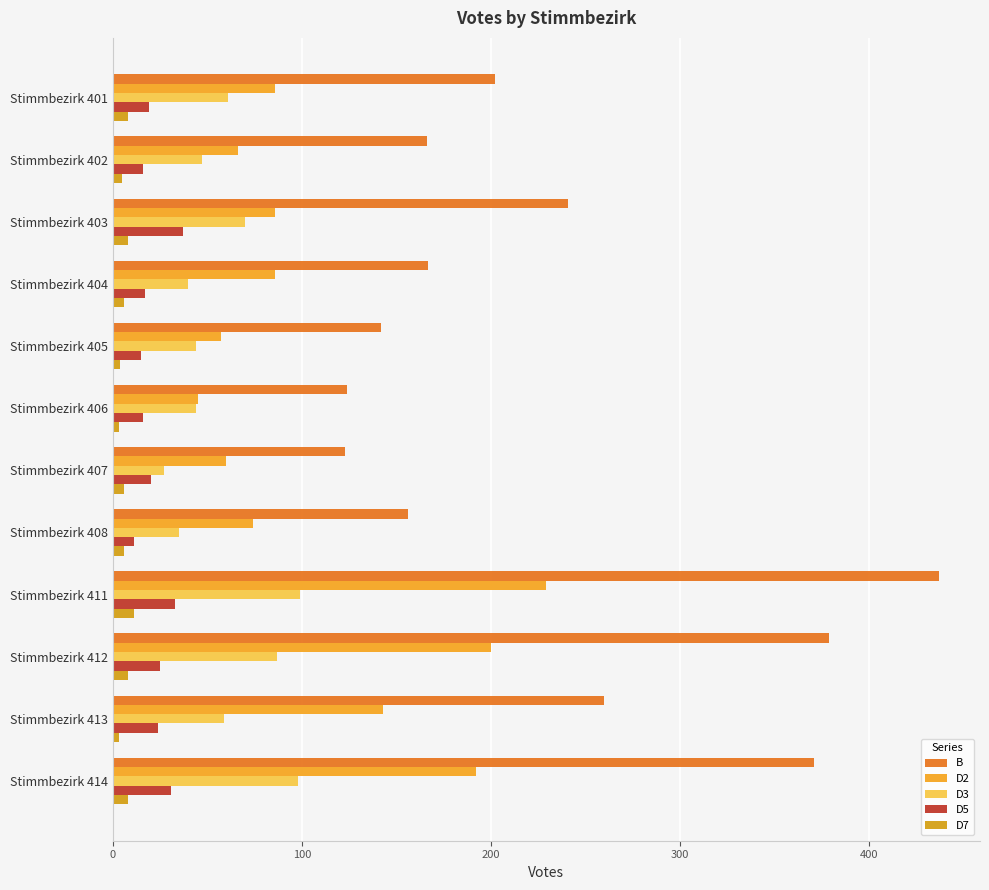

What is the highest value of the D7 series?

11